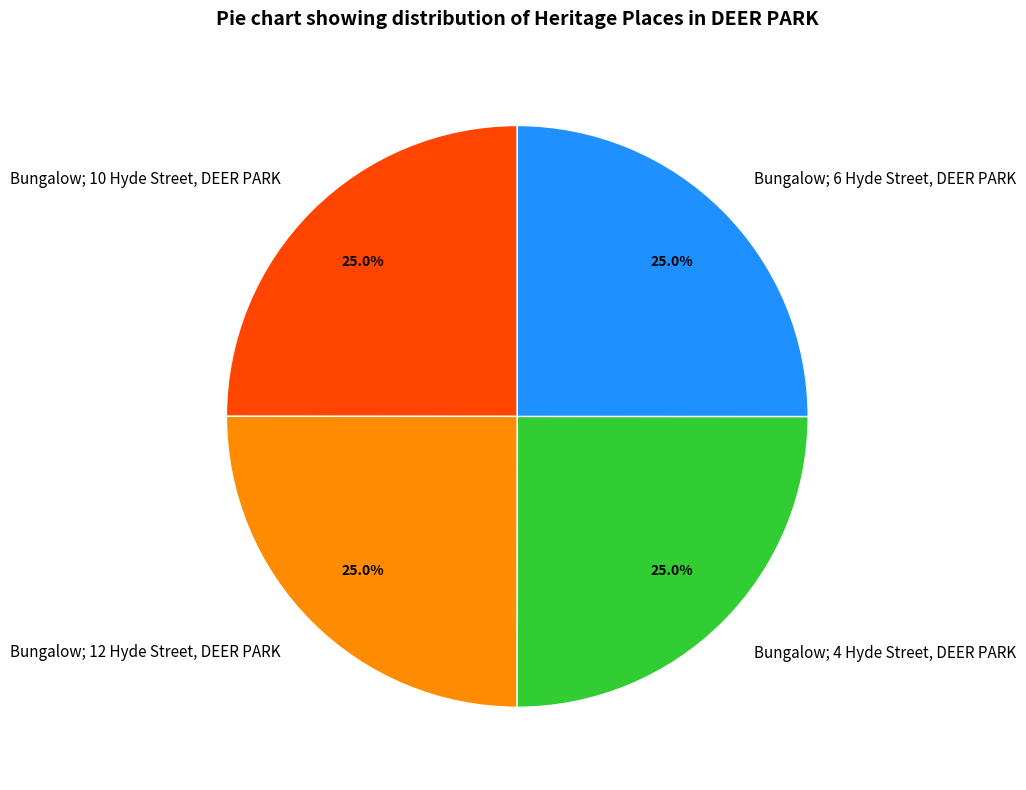

To the nearest percent, what percentage of the pie is Bungalow; 12 Hyde Street, DEER PARK?

25%